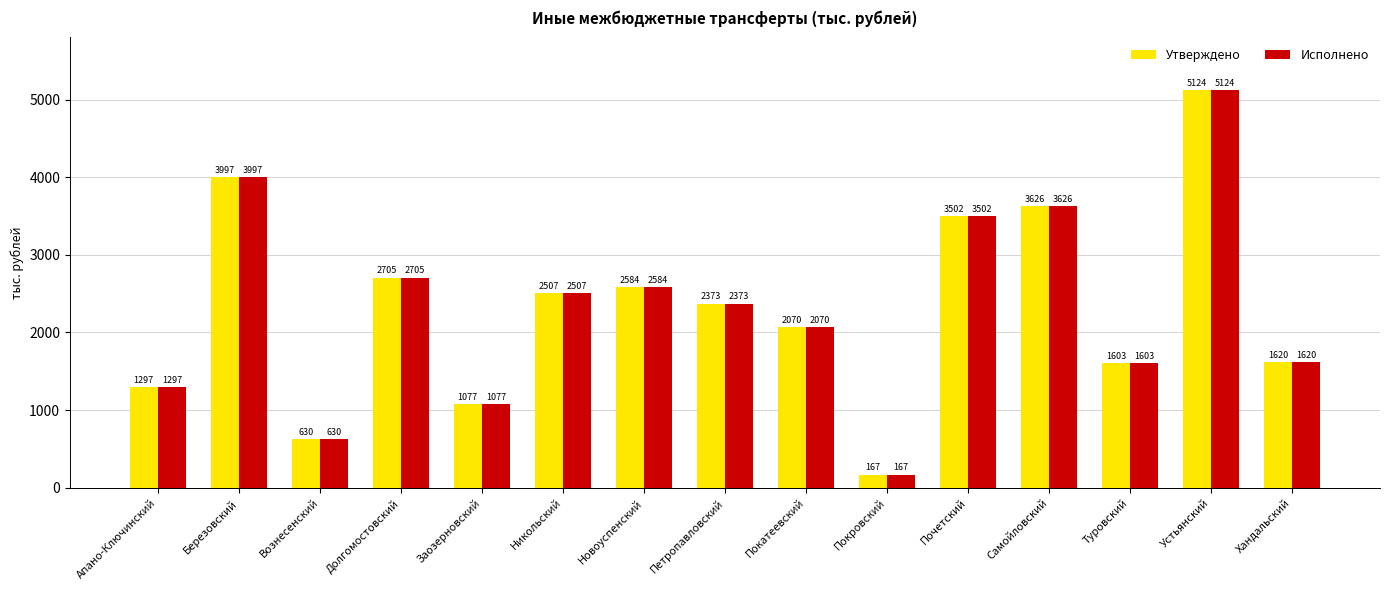

At which label is Утверждено closest to 2645?

Долгомостовский